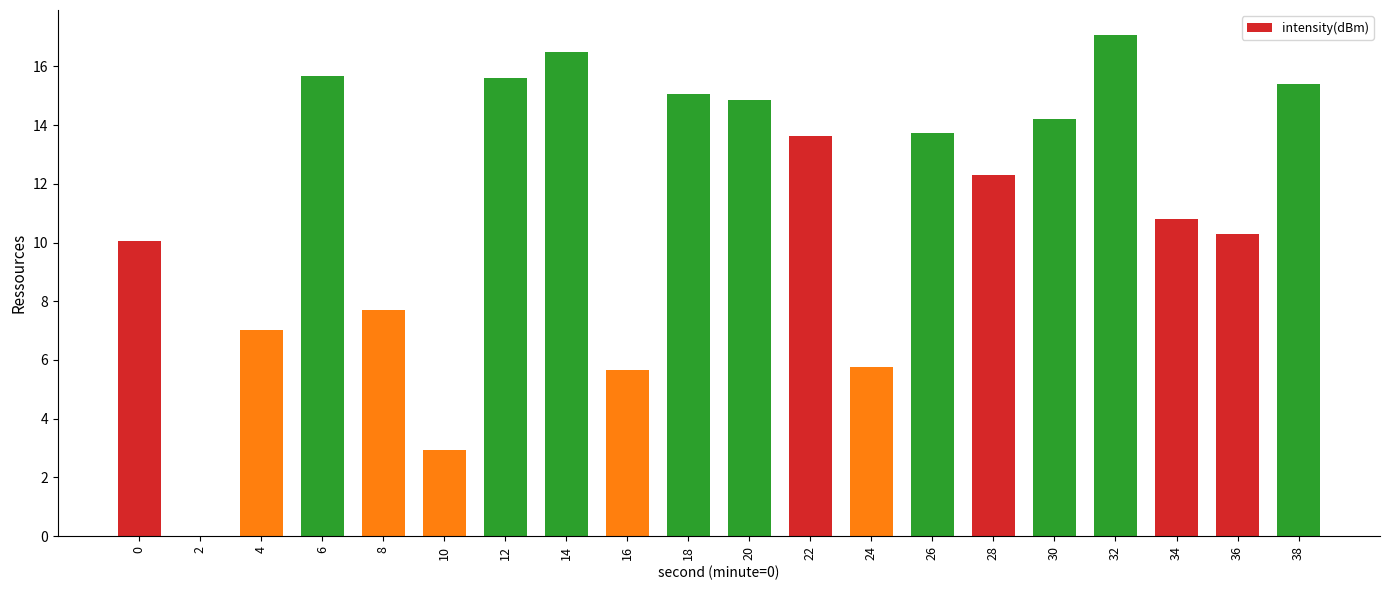

Is it true that the value at 34 is 15.6?

False